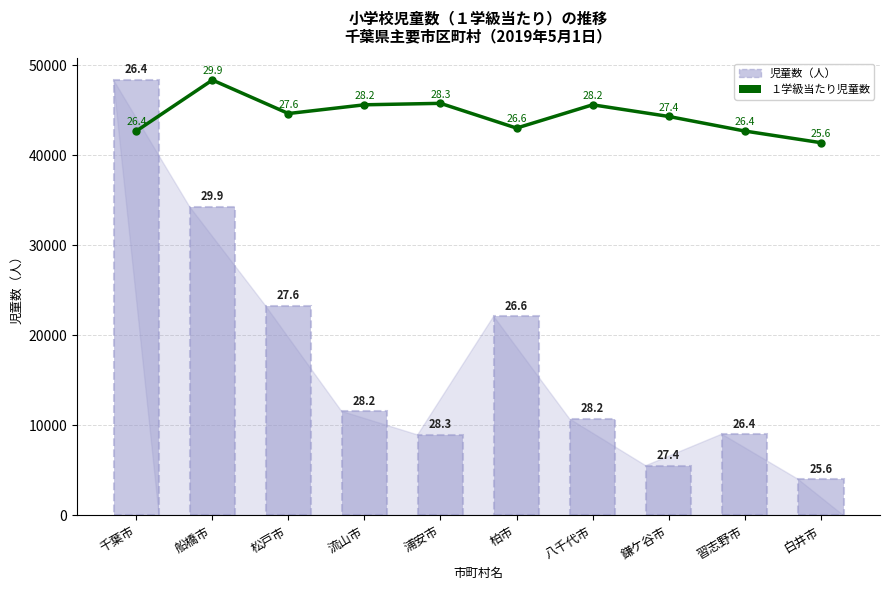

Is the value of 児童数（人） at 流山市 greater than the value of １学級当たり児童数（スケール） at 浦安市?

No